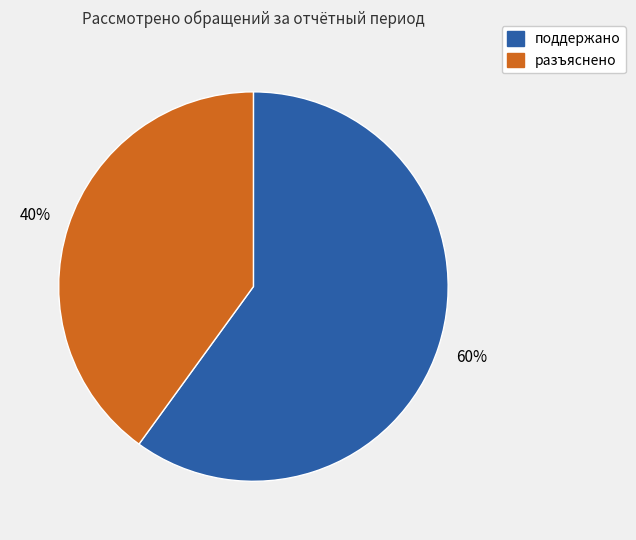

Which slice is the largest?

поддержано